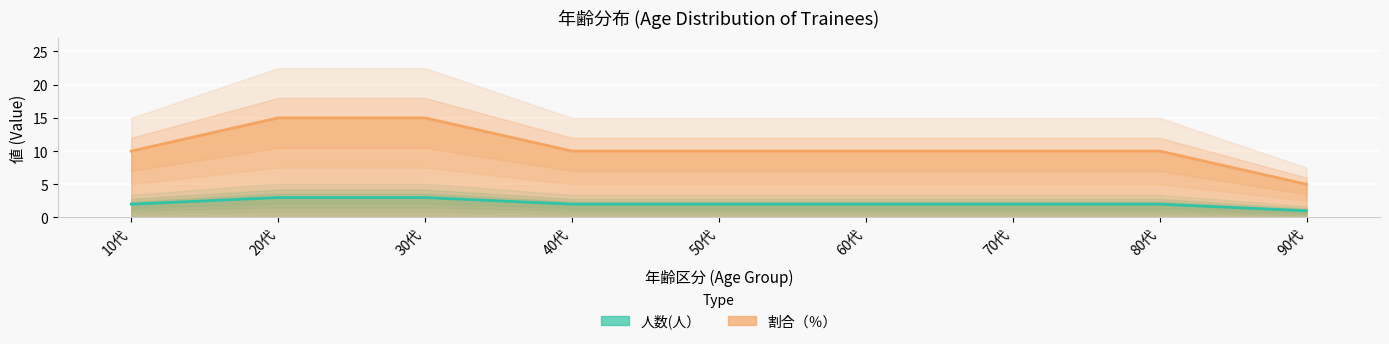

Where is 割合（％） nearest to the value 10?

10代